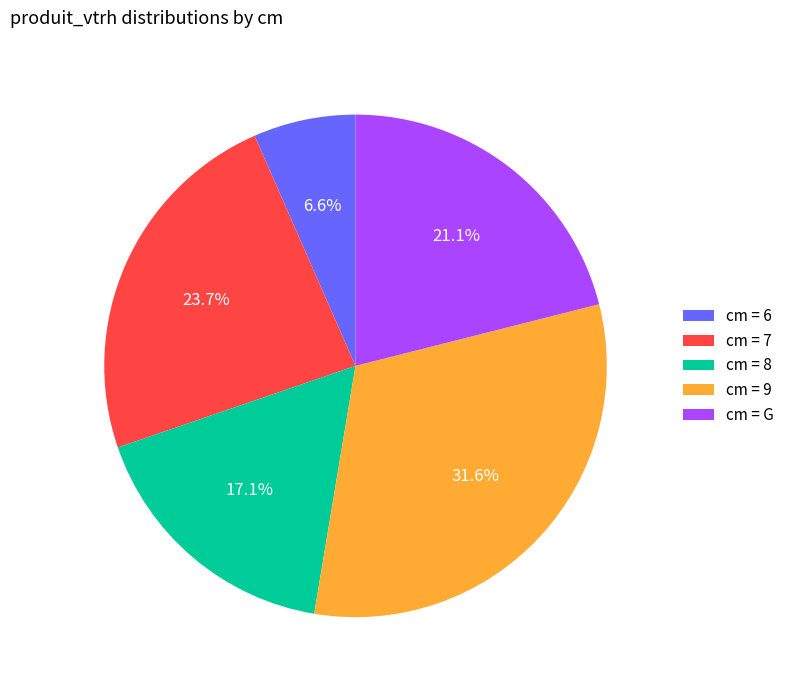

Rank the categories by value from highest to lowest.

cm = 9, cm = 7, cm = G, cm = 8, cm = 6